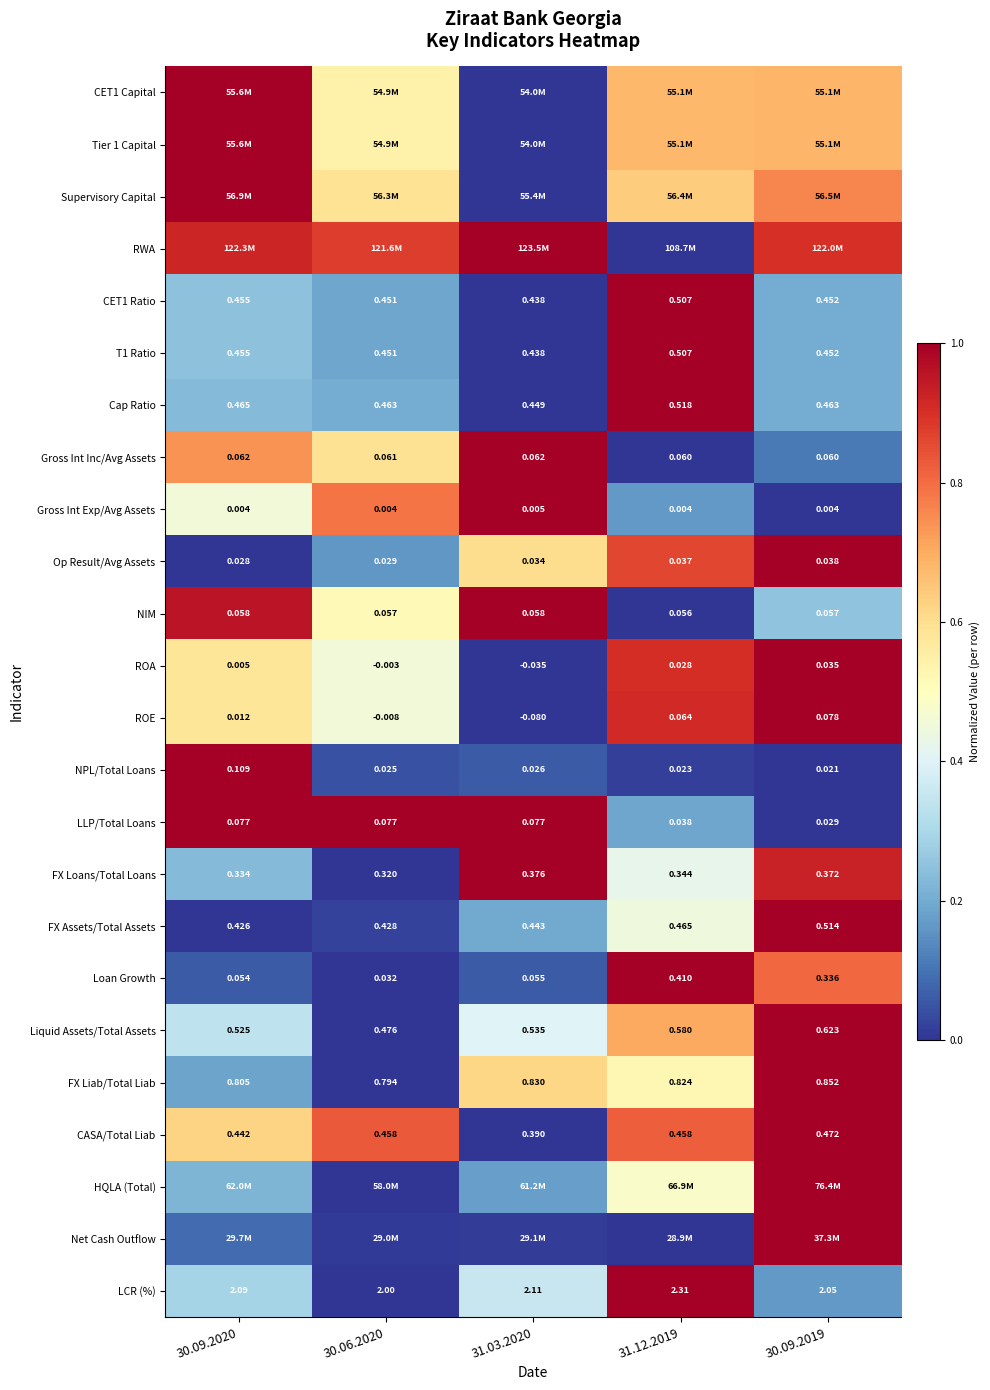

Is the value of Liquid Assets/Total Assets at 30.09.2020 greater than the value of ROA at 30.09.2020?

Yes